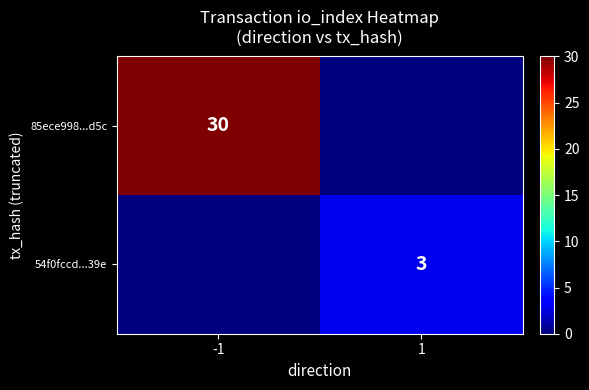

Is it true that 85ece998...d5c equals 15 at -1?

False